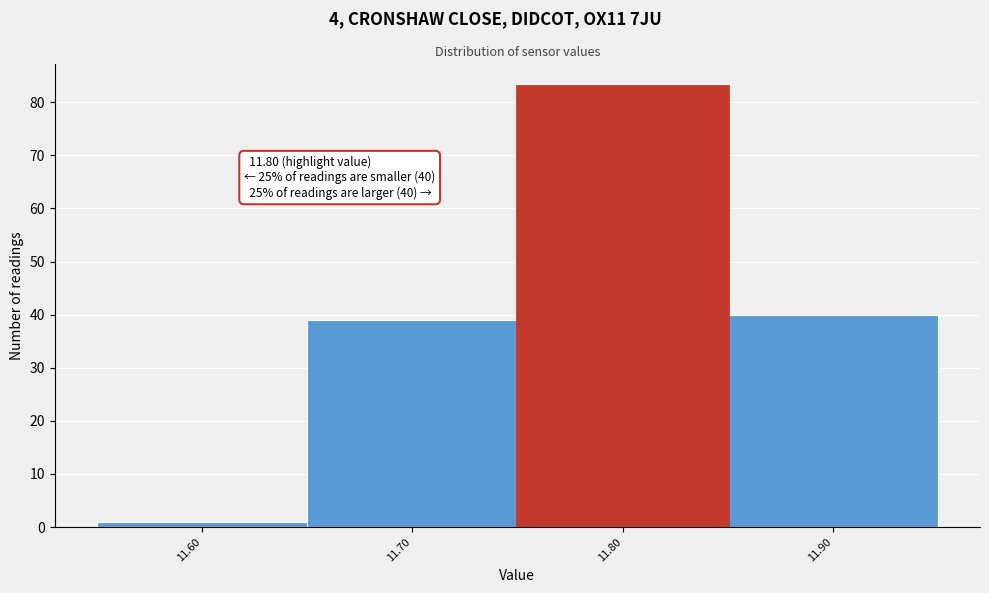

Which range on the x-axis has the tallest bar?

11.75 to 11.85